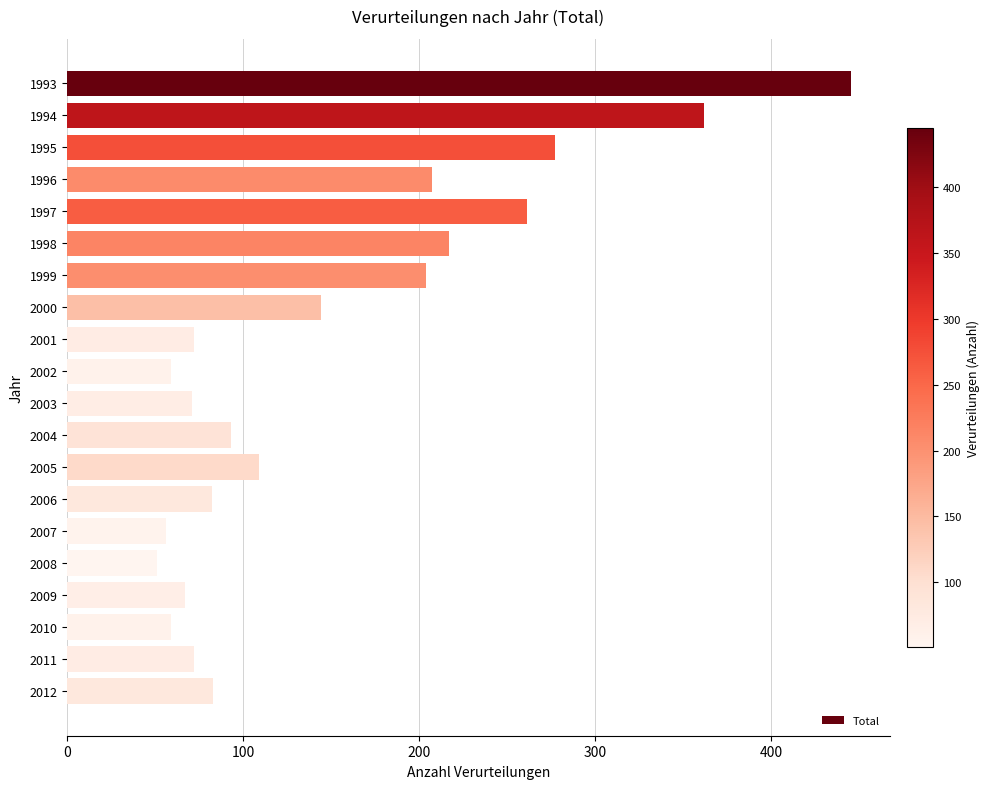

The chart shows a value of 357 at 1998. True or false?

False